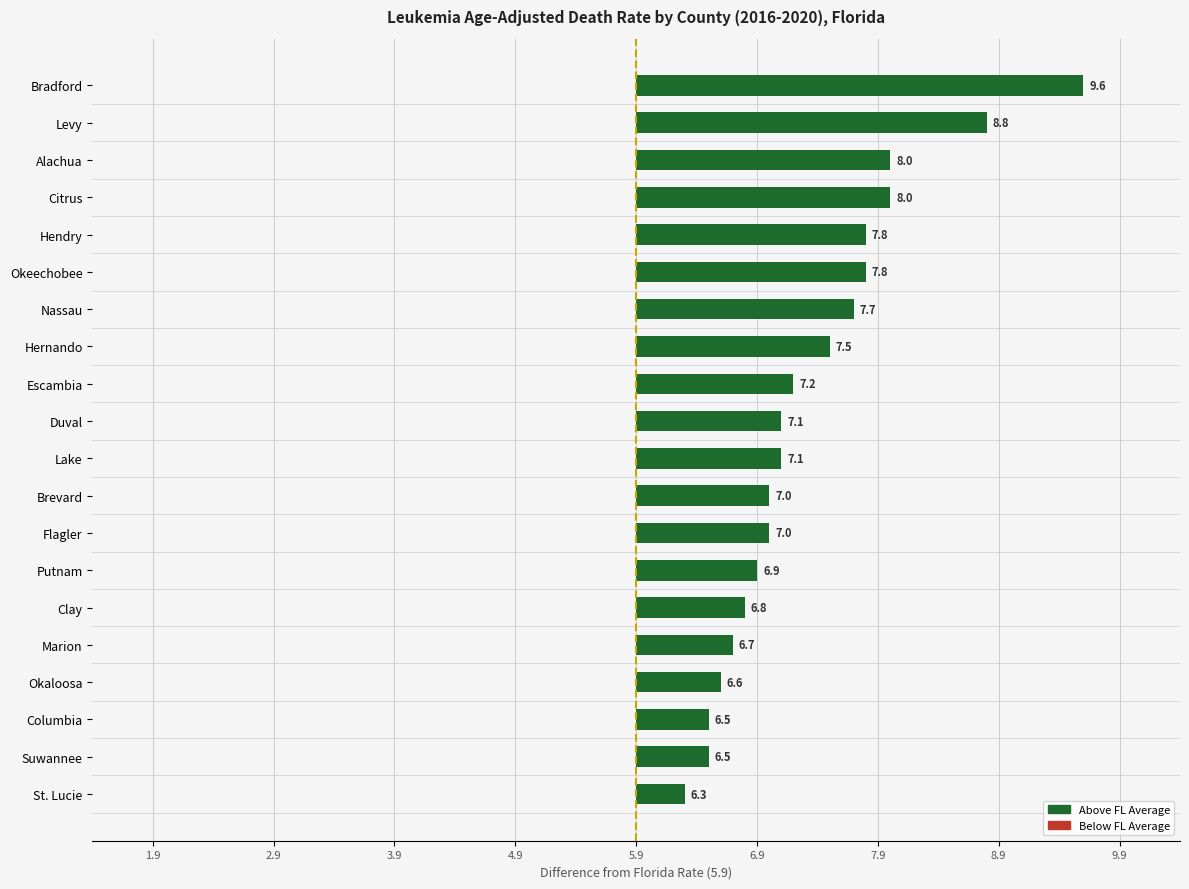

How many categories are shown in the chart?

20